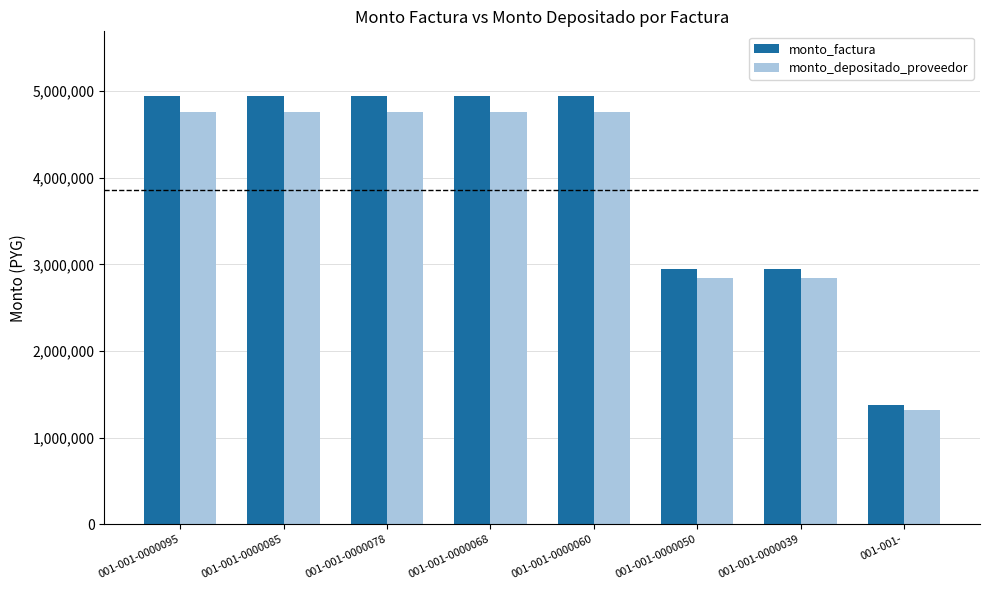

How many monto_factura values are between 2950000 and 4950000?

7